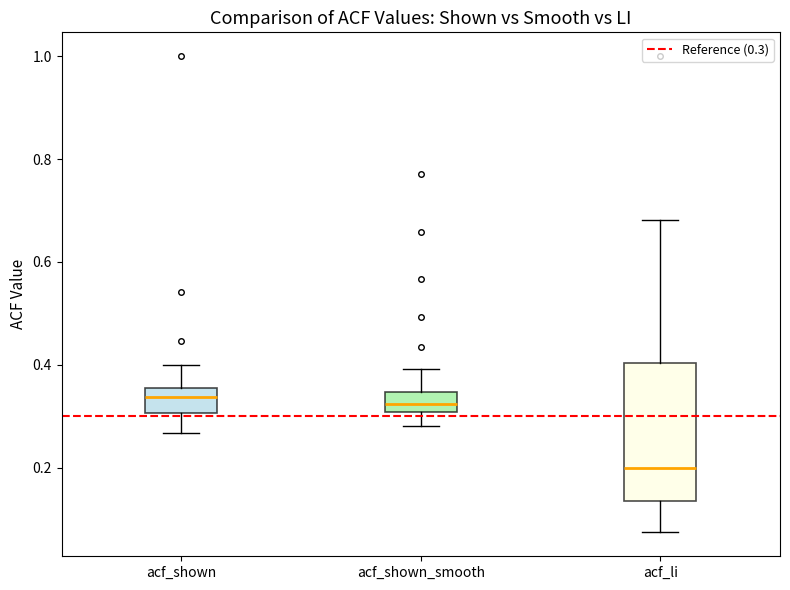

Reading left to right, transcribe this box plot: for each box, give where its median line is, the range the box spans, and where its two whiskers end, as read against the y-axis. The values are not printed on the chart, so give them approximately, as read against the axis.

acf_shown: median 0.34, box 0.30 to 0.36, whiskers 0.26 to 0.40
acf_shown_smooth: median 0.32, box 0.30 to 0.34, whiskers 0.28 to 0.40
acf_li: median 0.20, box 0.14 to 0.40, whiskers 0.08 to 0.68